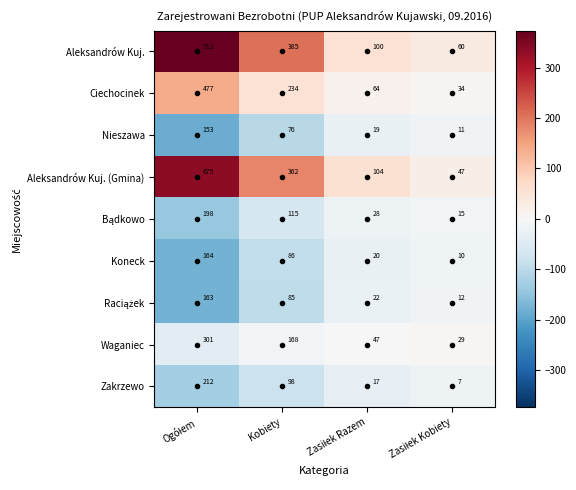

Which series has the widest spread of values?

Aleksandrów Kuj.